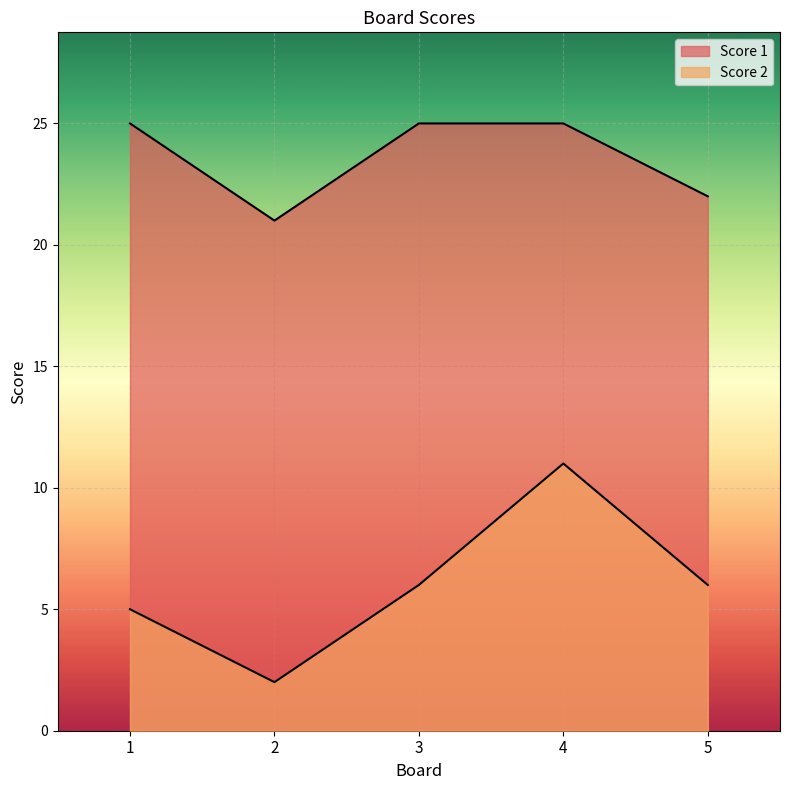

True or false: Score 1 and Score 2 cross at least once.

False